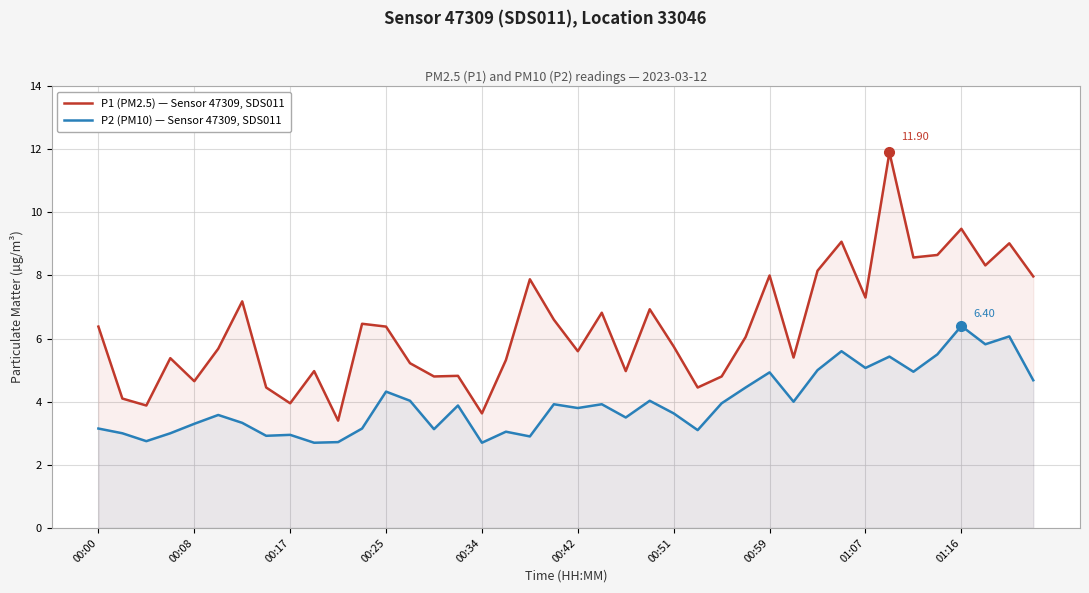

What is the minimum value for P1 (PM2.5) — Sensor 47309, SDS011?

3.4